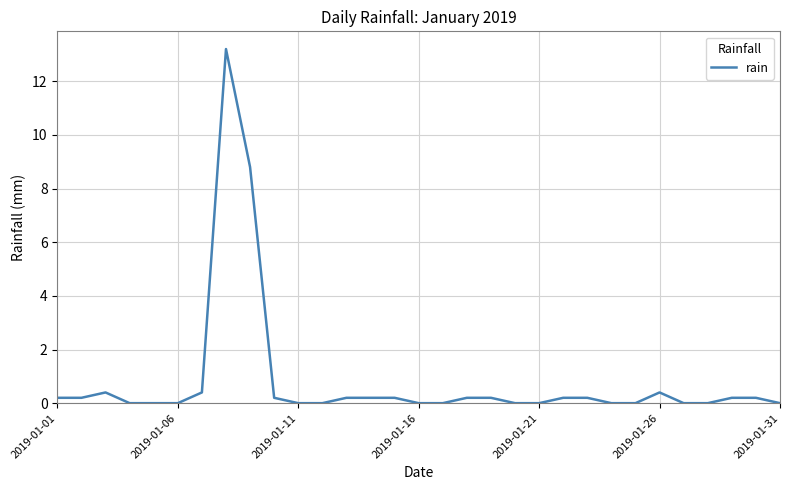

What is the difference between the maximum and minimum values?

13.2